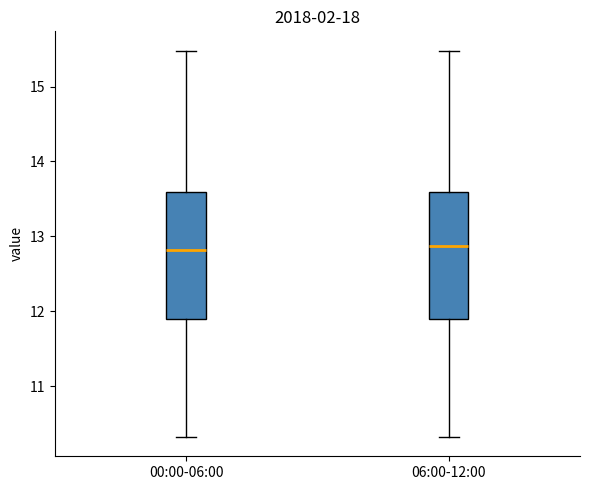

Reading left to right, transcribe this box plot: for each box, give where its median line is, the range the box spans, and where its two whiskers end, as read against the y-axis. The values are not printed on the chart, so give them approximately, as read against the axis.

00:00-06:00: median 12.8, box 11.9 to 13.6, whiskers 10.3 to 15.5
06:00-12:00: median 12.9, box 11.9 to 13.6, whiskers 10.3 to 15.5